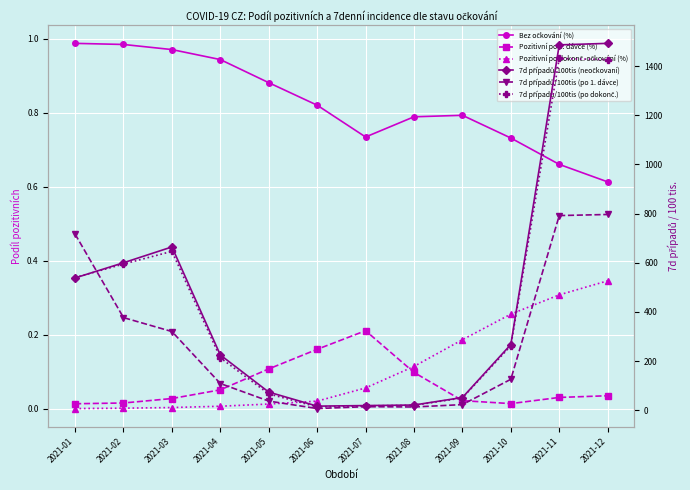

How many lines are shown in the chart?

6